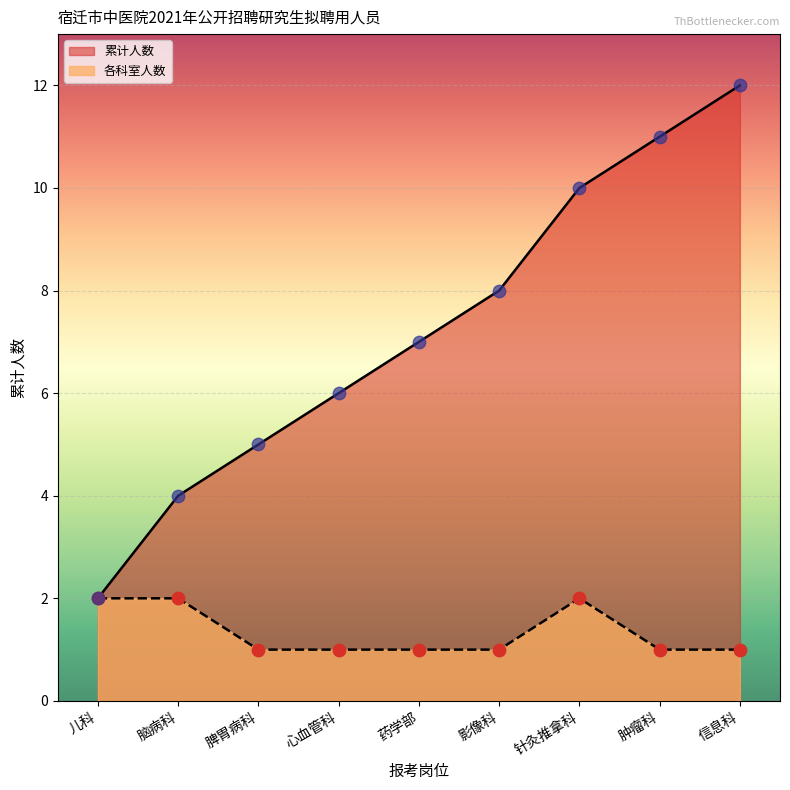

Which series has the largest total across all categories?

累计人数点